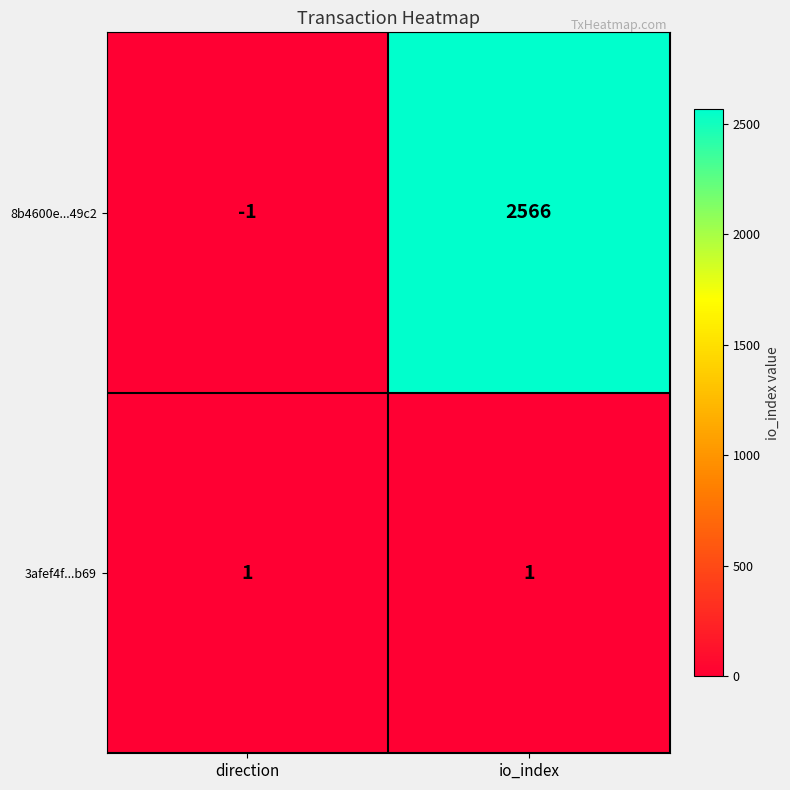

Between direction and io_index, which series saw the biggest shift?

8b4600e...49c2